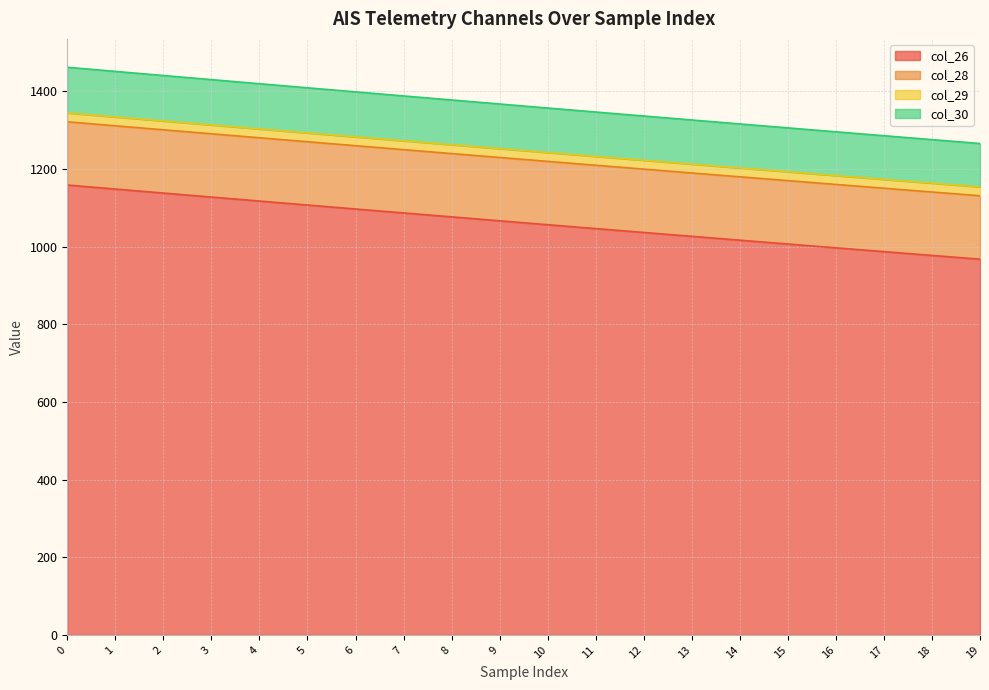

Does the chart display data point markers on the line(s)?

No